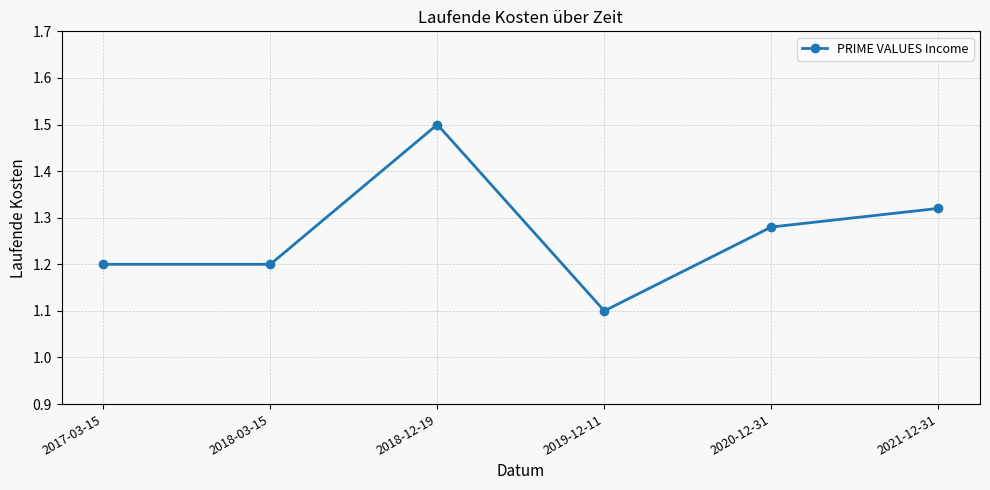

What is the smallest value displayed?

1.1